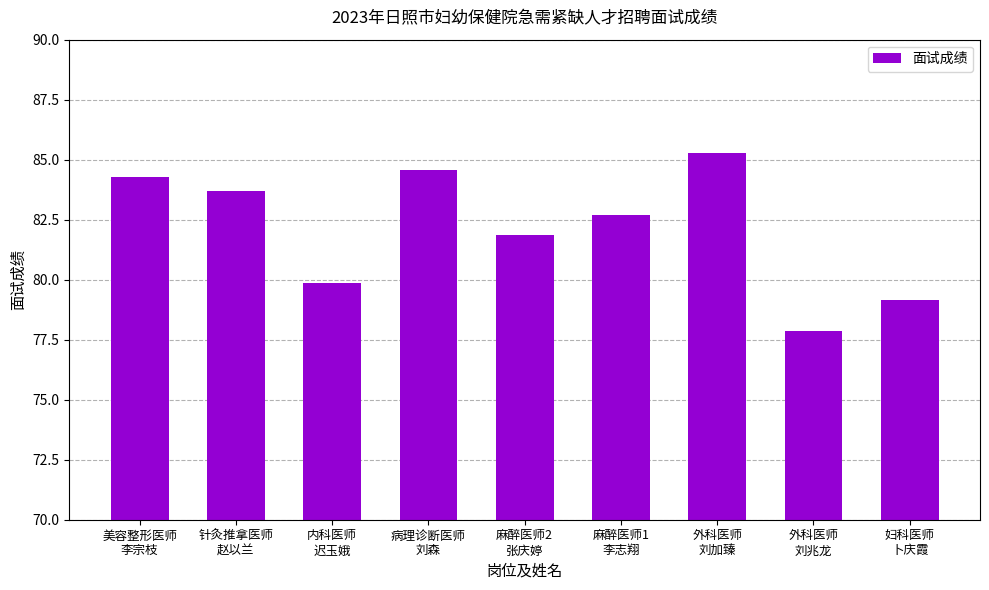

Is it true that the value at 妇科医师
卜庆霞 is 79.1?

True